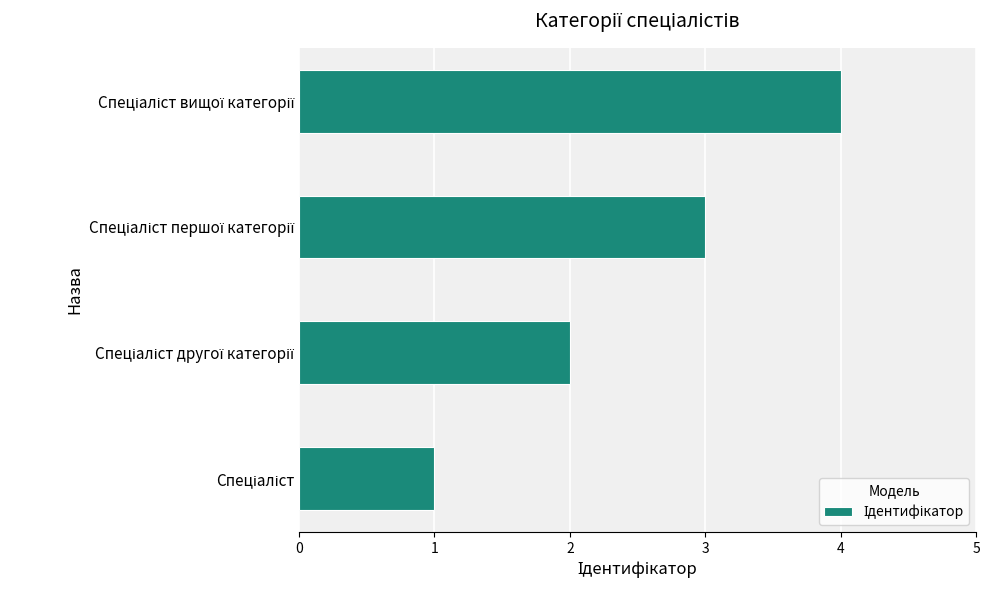

What is the greatest value displayed?

4